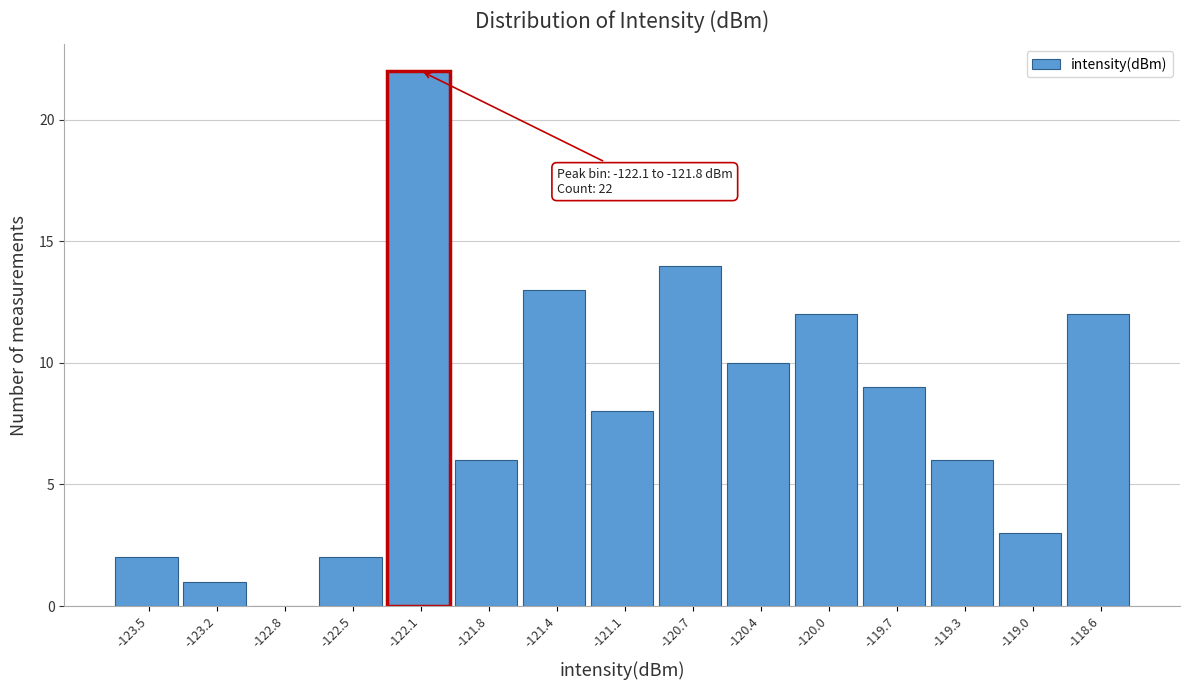

Reading right to left, list all the values displayed in this chart.

-118.6=12	-119.0=3	-119.3=6	-119.7=9	-120.0=12	-120.4=10	-120.7=14	-121.1=8	-121.4=13	-121.8=6	-122.1=22	-122.5=2	-122.8=0	-123.2=1	-123.5=2